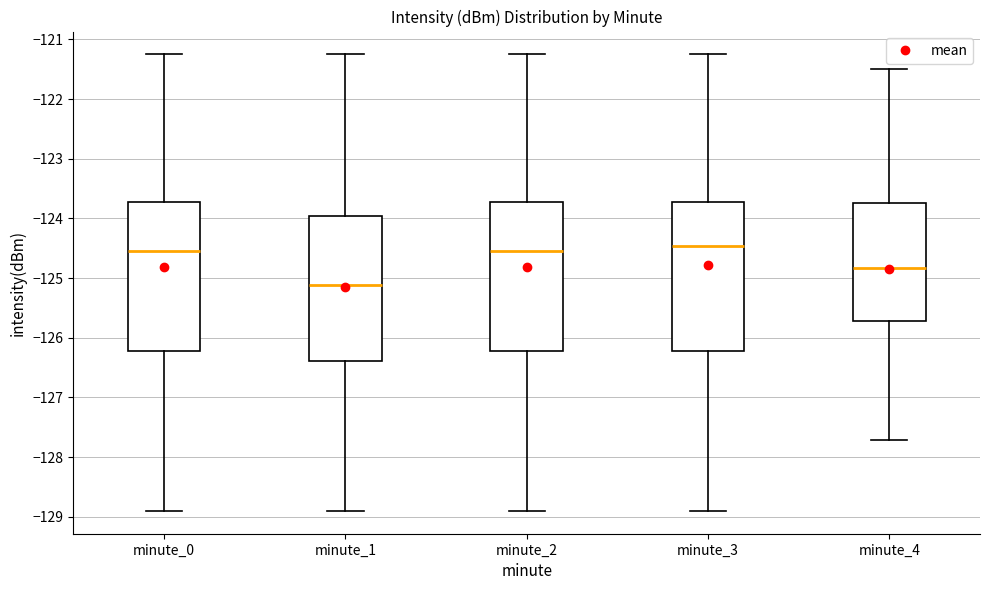

Reading left to right, transcribe this box plot: for each box, give where its median line is, the range the box spans, and where its two whiskers end, as read against the y-axis. The values are not printed on the chart, so give them approximately, as read against the axis.

minute_0: median -124.5, box -126.2 to -123.7, whiskers -128.9 to -121.3
minute_1: median -125.1, box -126.4 to -124.0, whiskers -128.9 to -121.3
minute_2: median -124.5, box -126.2 to -123.7, whiskers -128.9 to -121.3
minute_3: median -124.5, box -126.2 to -123.7, whiskers -128.9 to -121.3
minute_4: median -124.8, box -125.7 to -123.7, whiskers -127.7 to -121.5